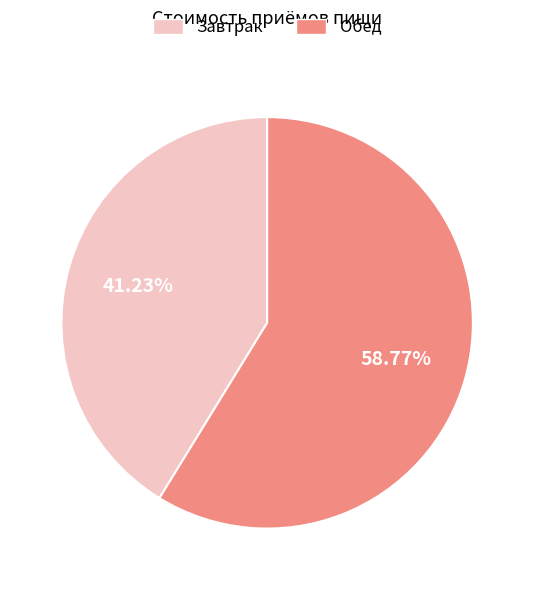

Which category has the smallest portion of the pie?

Завтрак